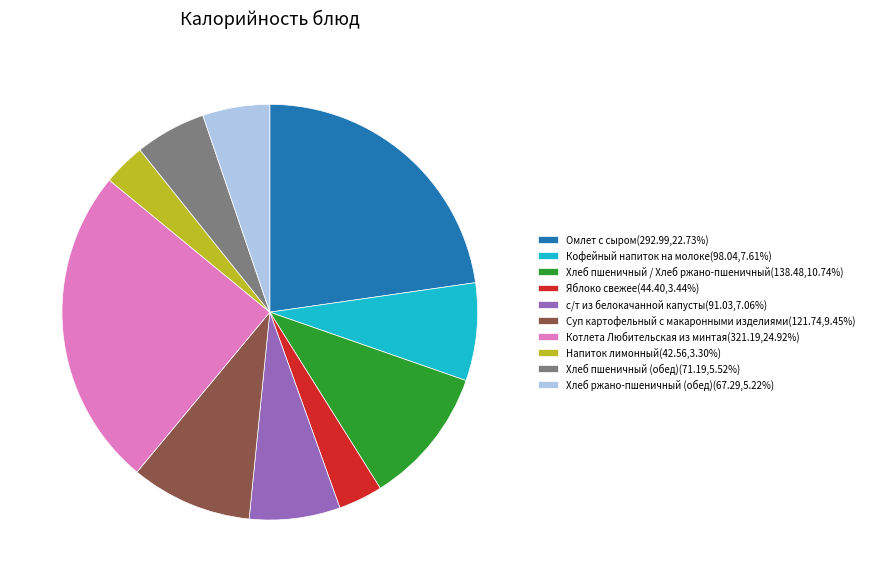

Is there any slice that represents more than half of the pie?

No